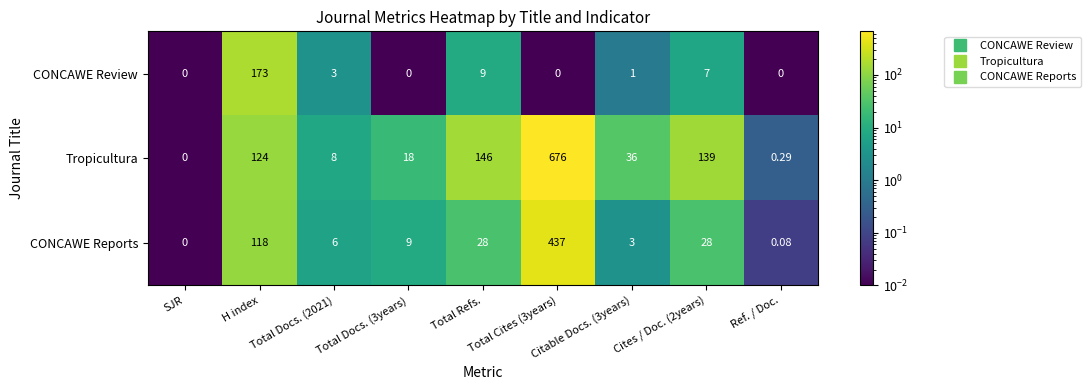

At which category does the chart reach its peak across all series?

Total Cites (3years)